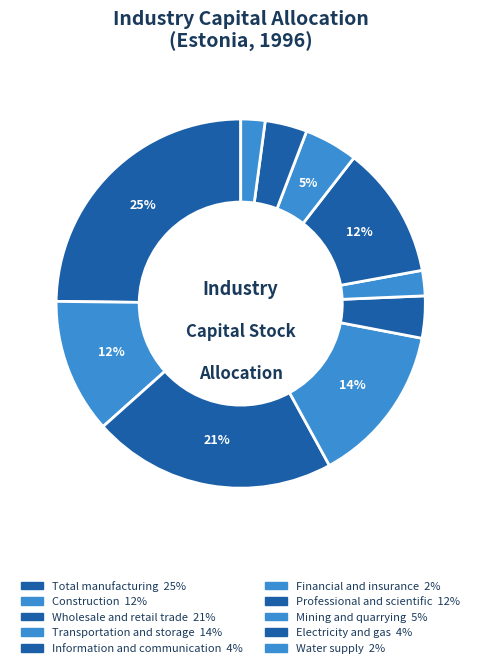

How many slices are in this pie chart?

10